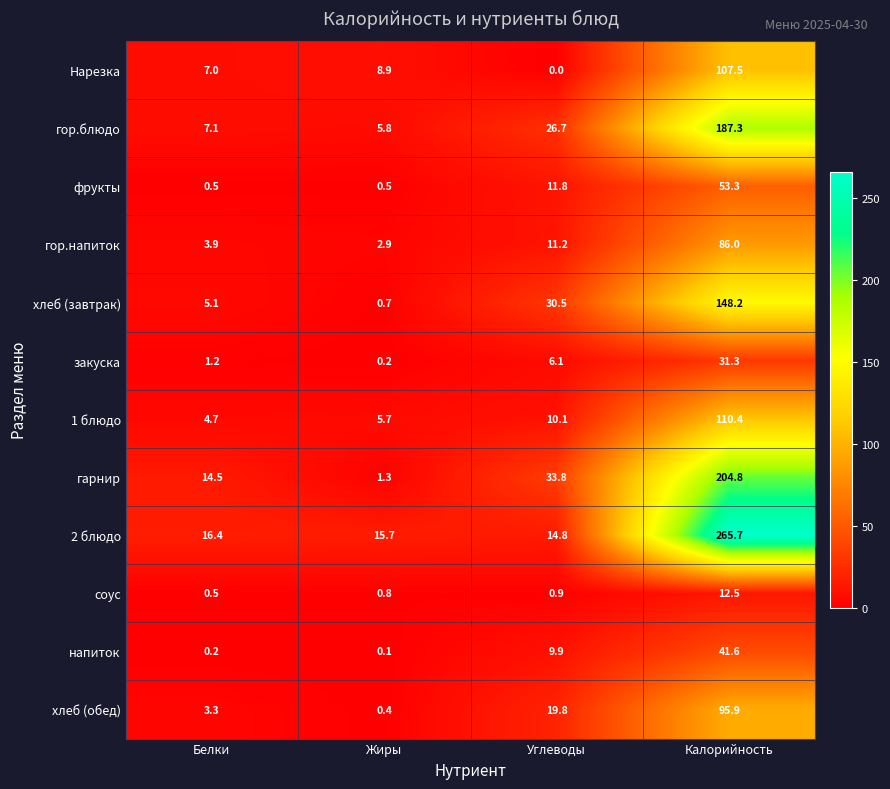

Where does the хлеб (завтрак) series first go above 30?

Углеводы